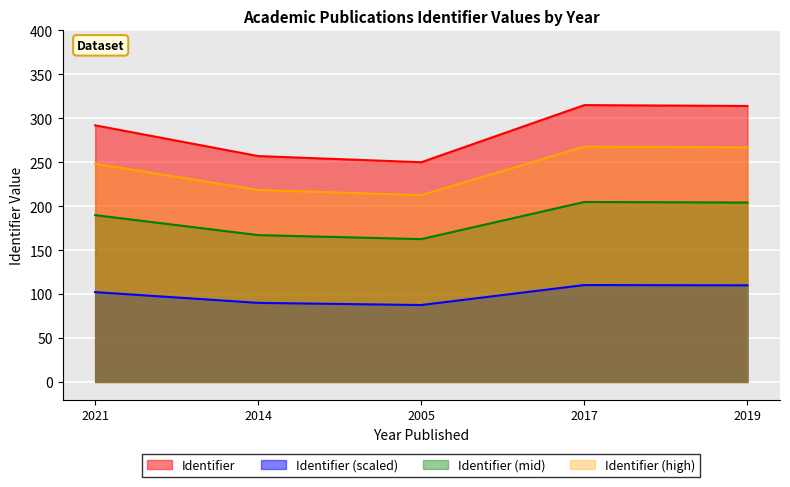

How many lines are shown in the chart?

4